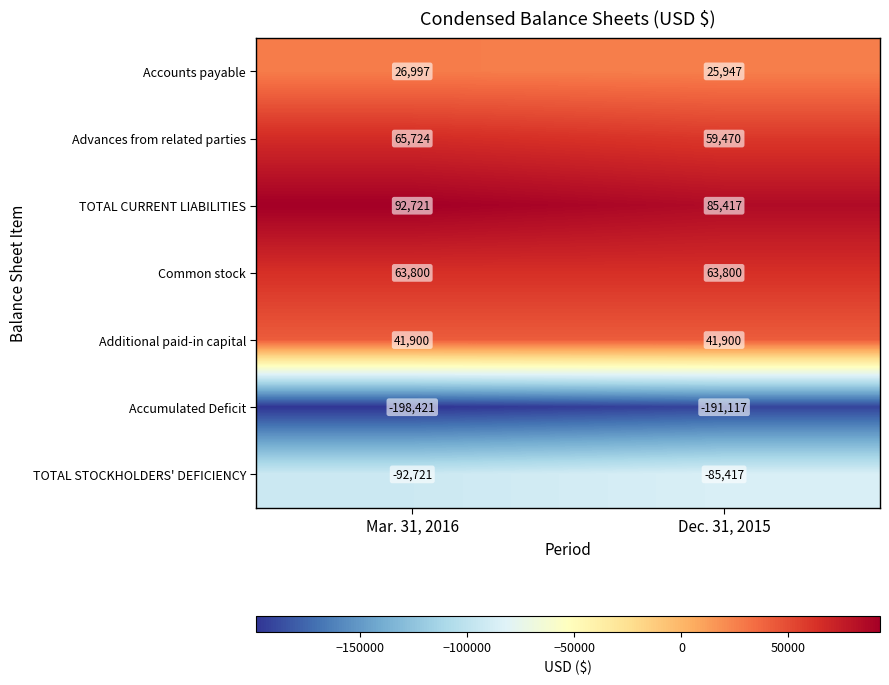

Reading left to right, list all the values displayed in this chart.

Accounts payable: Mar. 31, 2016=26997	Dec. 31, 2015=25947
Advances from related parties: Mar. 31, 2016=65724	Dec. 31, 2015=59470
TOTAL CURRENT LIABILITIES: Mar. 31, 2016=92721	Dec. 31, 2015=85417
Common stock: Mar. 31, 2016=63800	Dec. 31, 2015=63800
Additional paid-in capital: Mar. 31, 2016=41900	Dec. 31, 2015=41900
Accumulated Deficit: Mar. 31, 2016=-198421	Dec. 31, 2015=-191117
TOTAL STOCKHOLDERS' DEFICIENCY: Mar. 31, 2016=-92721	Dec. 31, 2015=-85417